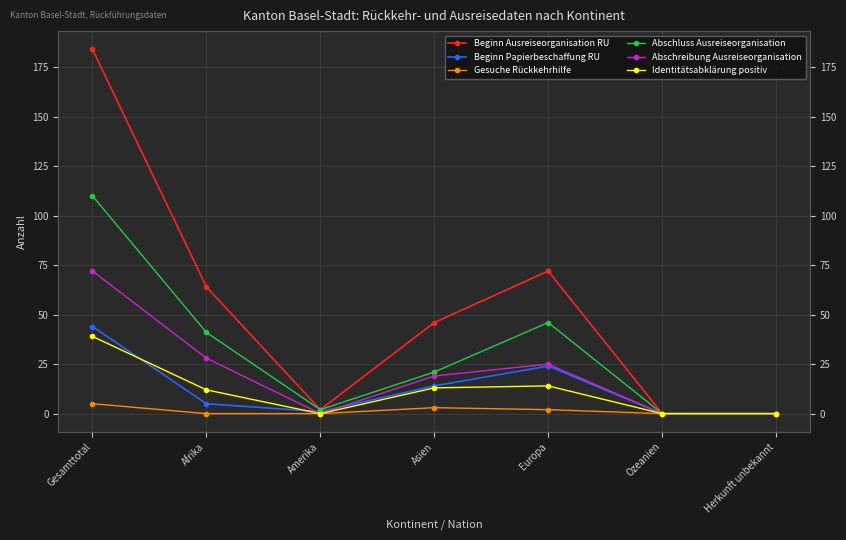

What is the approximate value of Abschluss Ausreiseorganisation at Europa, to the nearest 10?

50